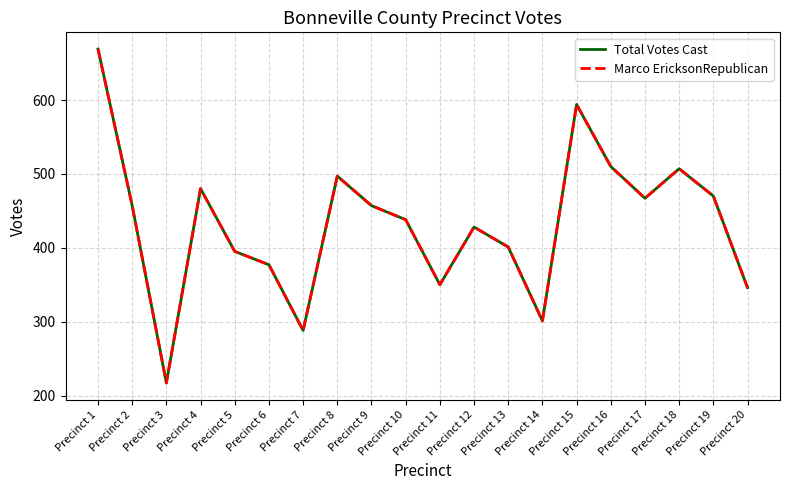

Reading left to right, extract all data points from this chart.

Total Votes Cast: 669	457	217	480	395	377	288	497	457	438	350	428	401	301	594	510	467	507	470	346
Marco EricksonRepublican: 669	457	217	480	395	377	288	497	457	438	350	428	401	301	594	510	467	507	470	346